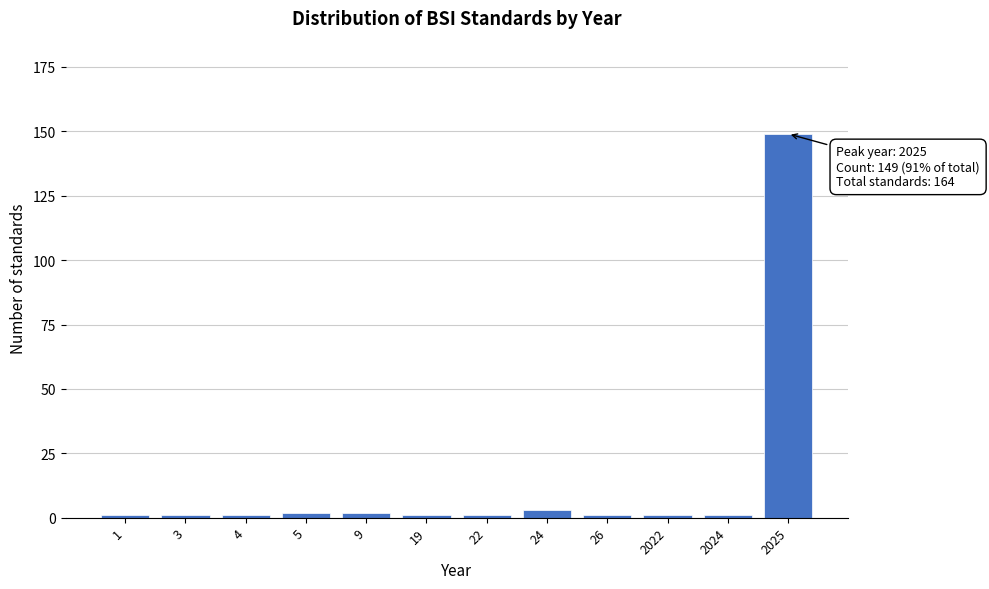

Reading right to left, extract all data points from this chart.

149	1	1	1	3	1	1	2	2	1	1	1